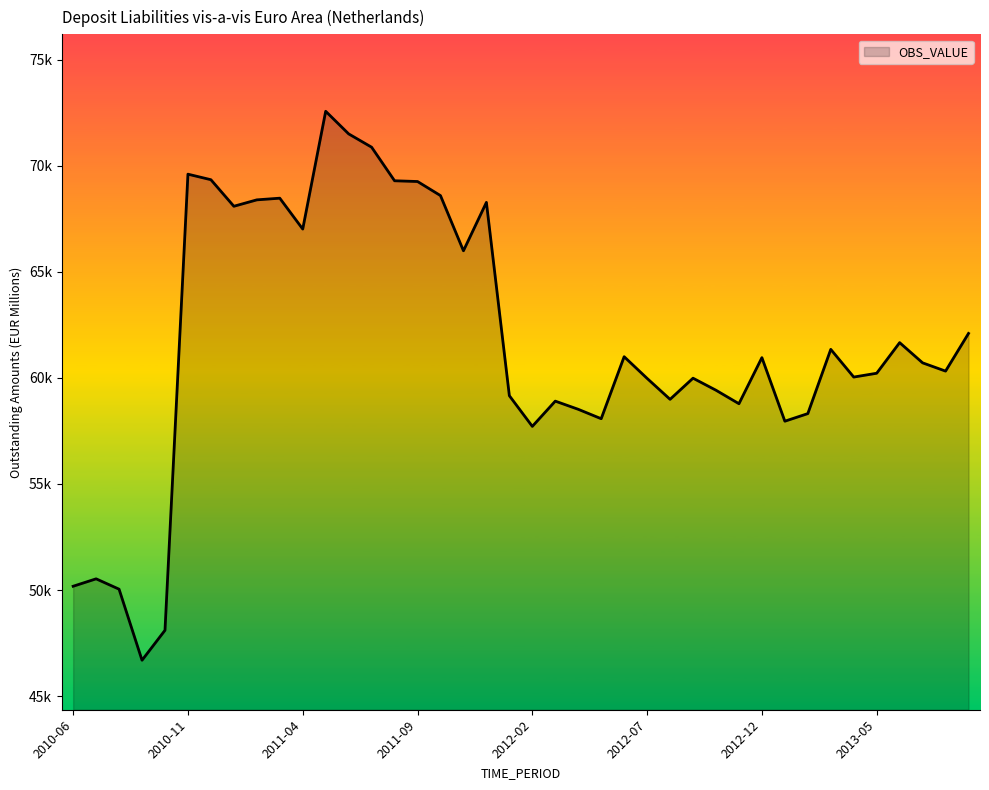

List the labels in order of value, largest first.

2011-05, 2011-06, 2011-07, 2010-11, 2010-12, 2011-08, 2011-09, 2011-10, 2011-03, 2011-02, 2011-12, 2011-01, 2011-04, 2011-11, 2013-09, 2013-06, 2013-03, 2012-06, 2012-12, 2013-07, 2013-08, 2013-05, 2013-04, 2012-09, 2012-07, 2012-10, 2012-01, 2012-08, 2012-03, 2012-11, 2012-04, 2013-02, 2012-05, 2013-01, 2012-02, 2010-07, 2010-06, 2010-08, 2010-10, 2010-09